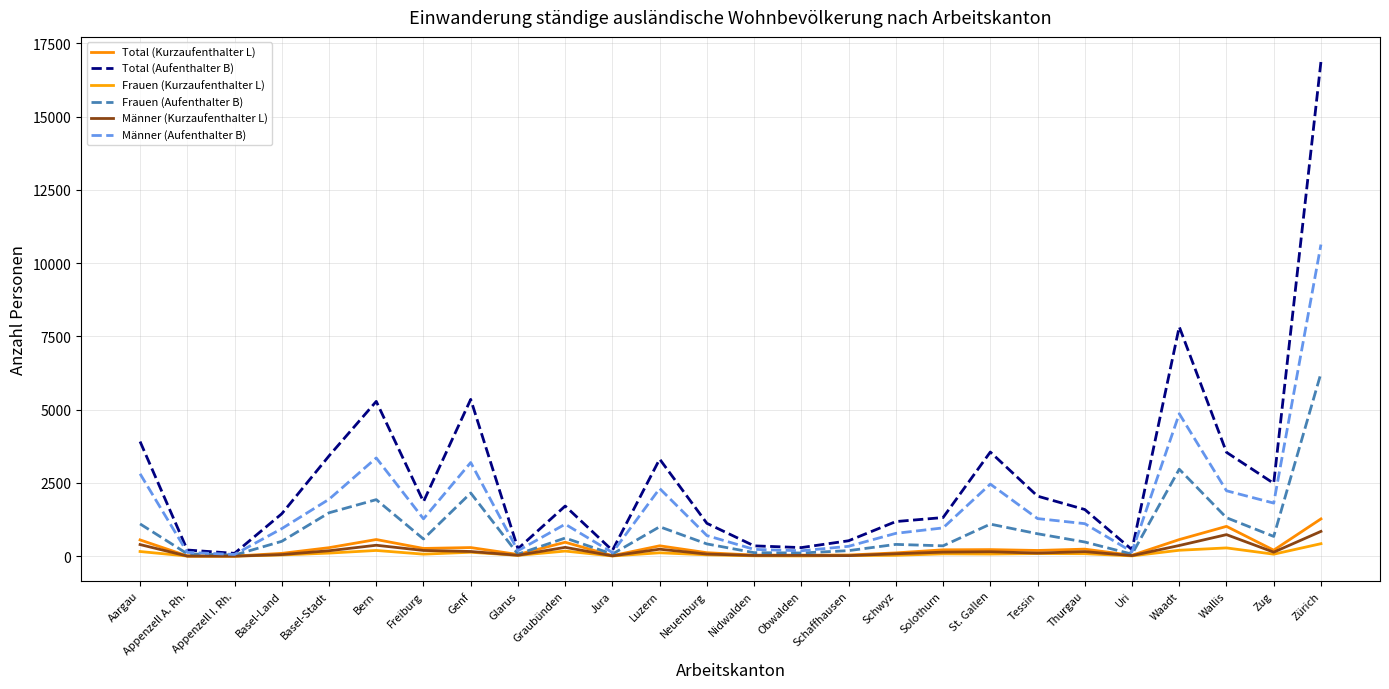

Which category has the highest value in the Total (Kurzaufenthalter L) series?

Zürich